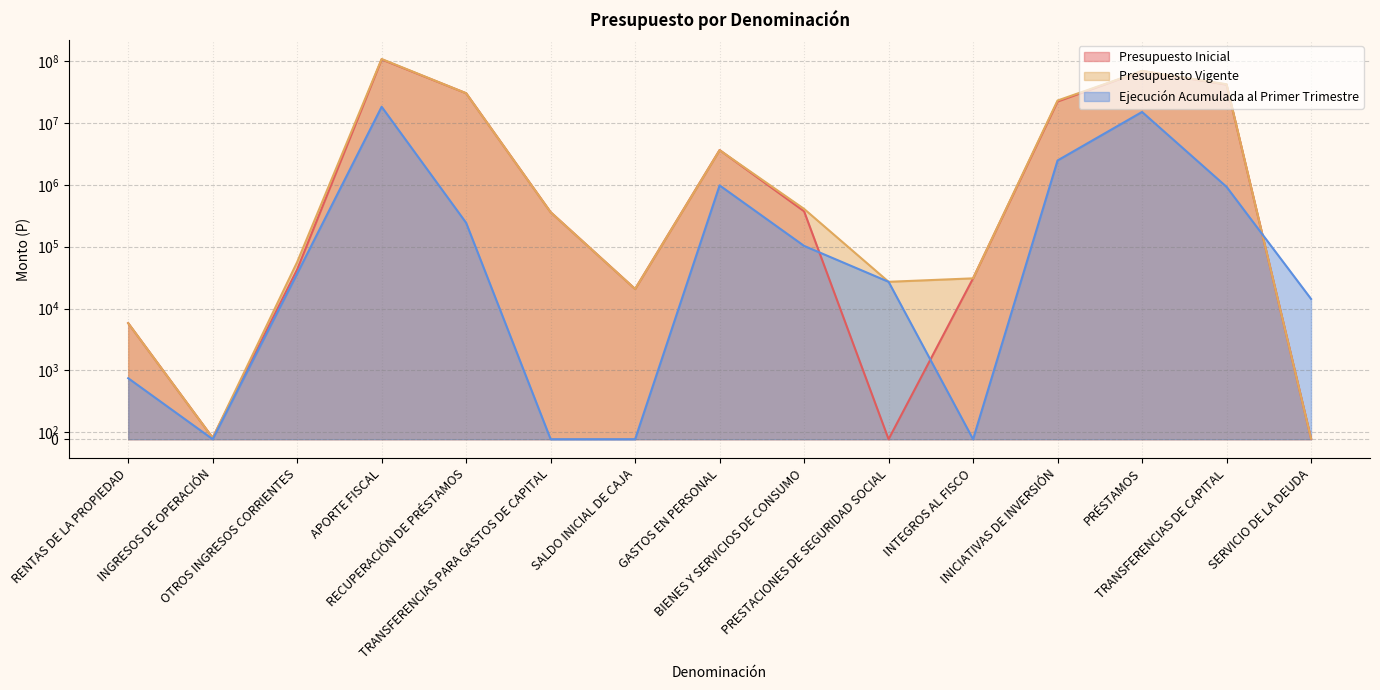

Which category has the highest value across all series?

APORTE FISCAL